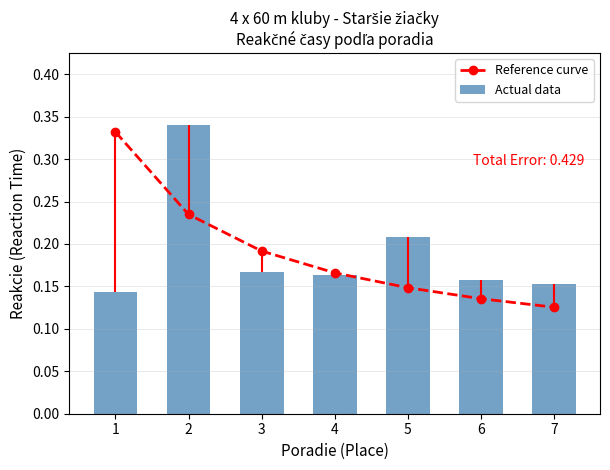

How many groups of bars are there?

7